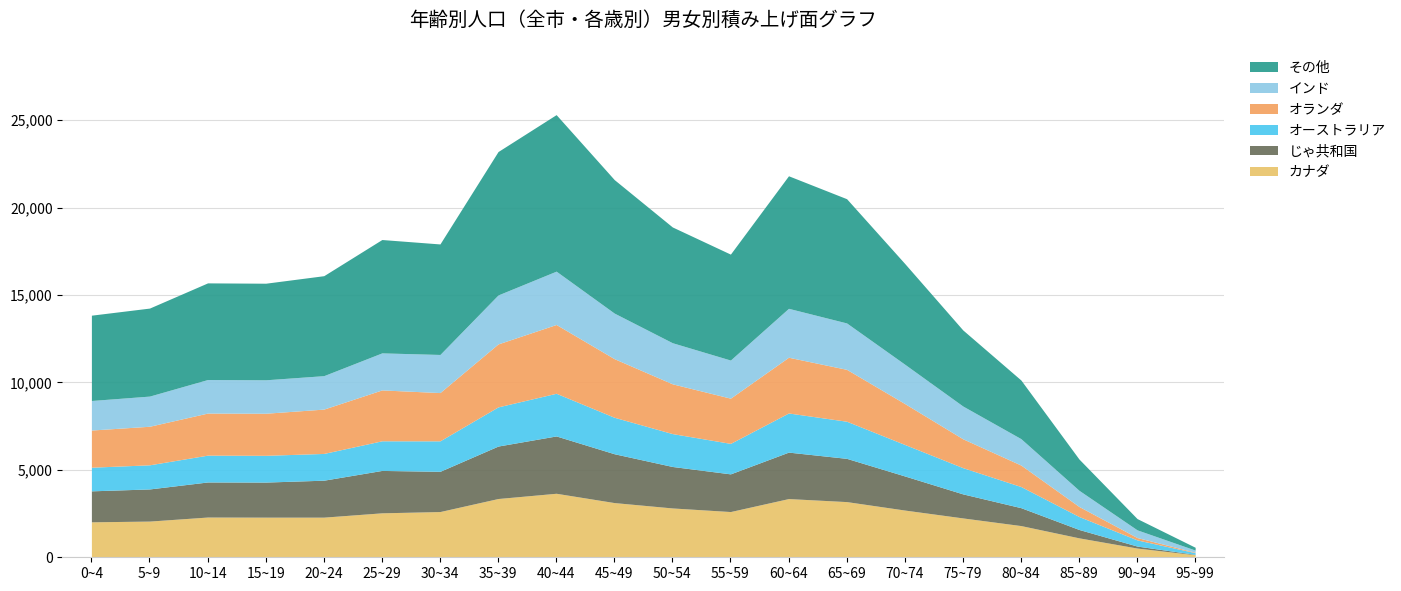

The value of カナダ at 45~49 is 1305.8. True or false?

False